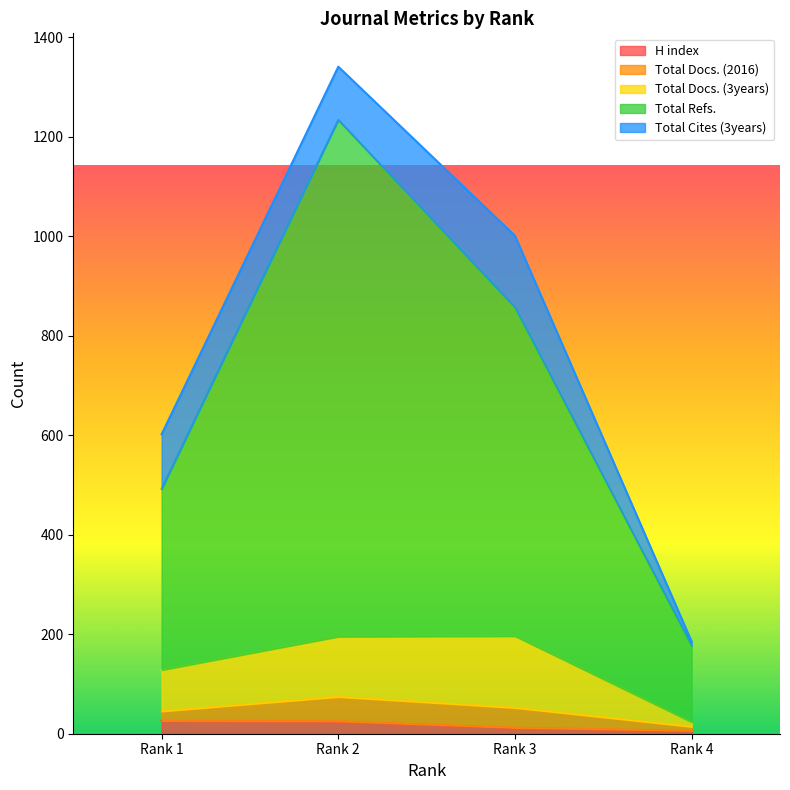

What are all the series names shown in the legend?

H index, Total Docs. (2016), Total Docs. (3years), Total Refs., Total Cites (3years)